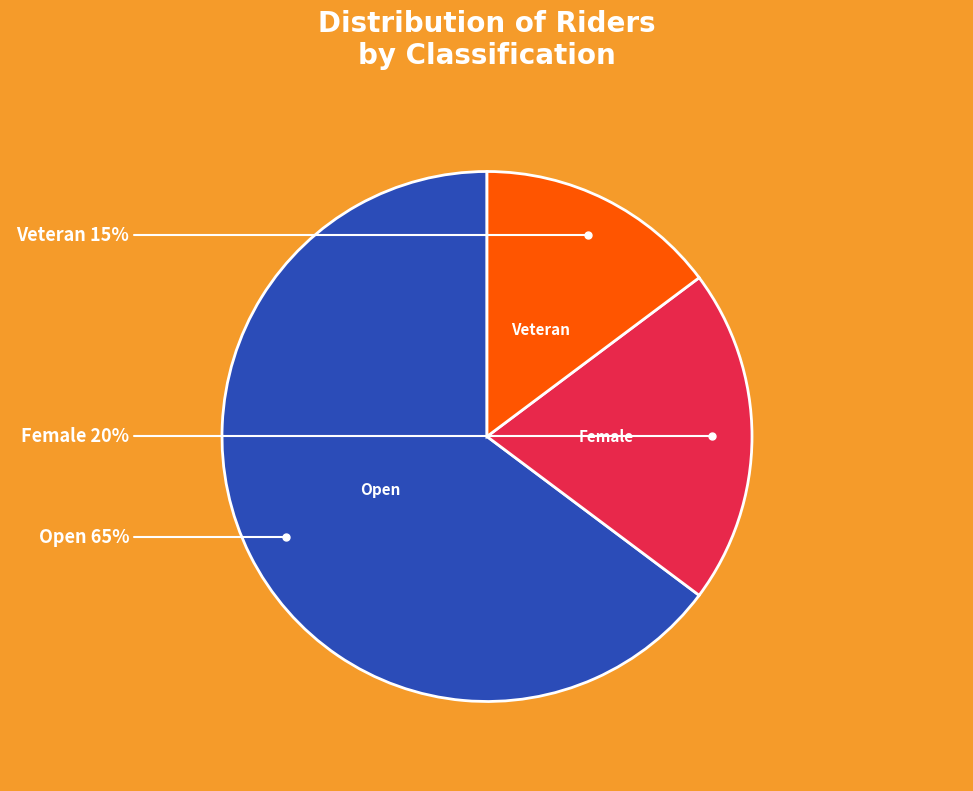

To the nearest percent, what is the average slice percentage?

33%